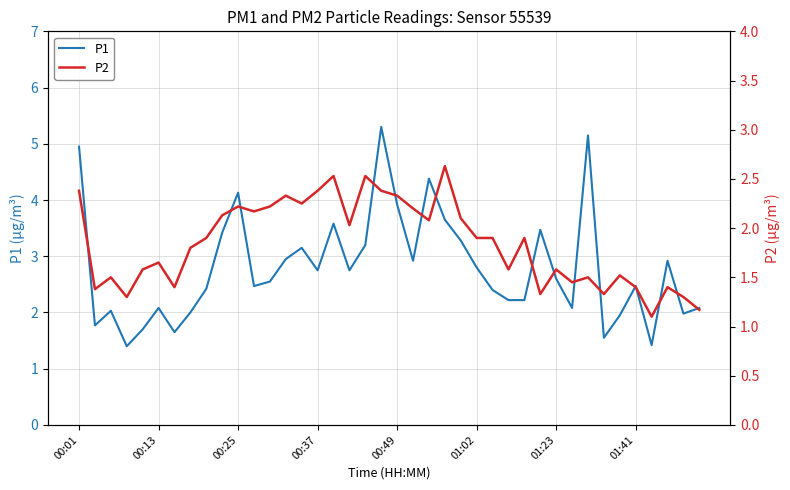

What is the maximum value shown in the chart?

5.3